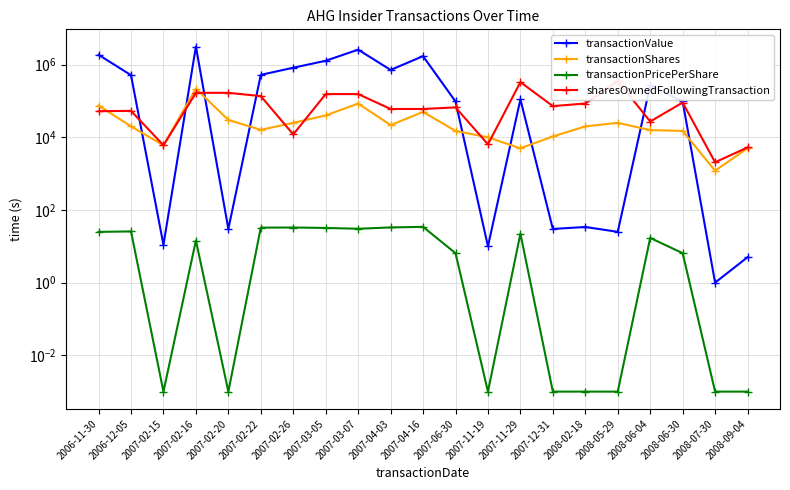

Which series has the largest range (max minus min)?

transactionValue